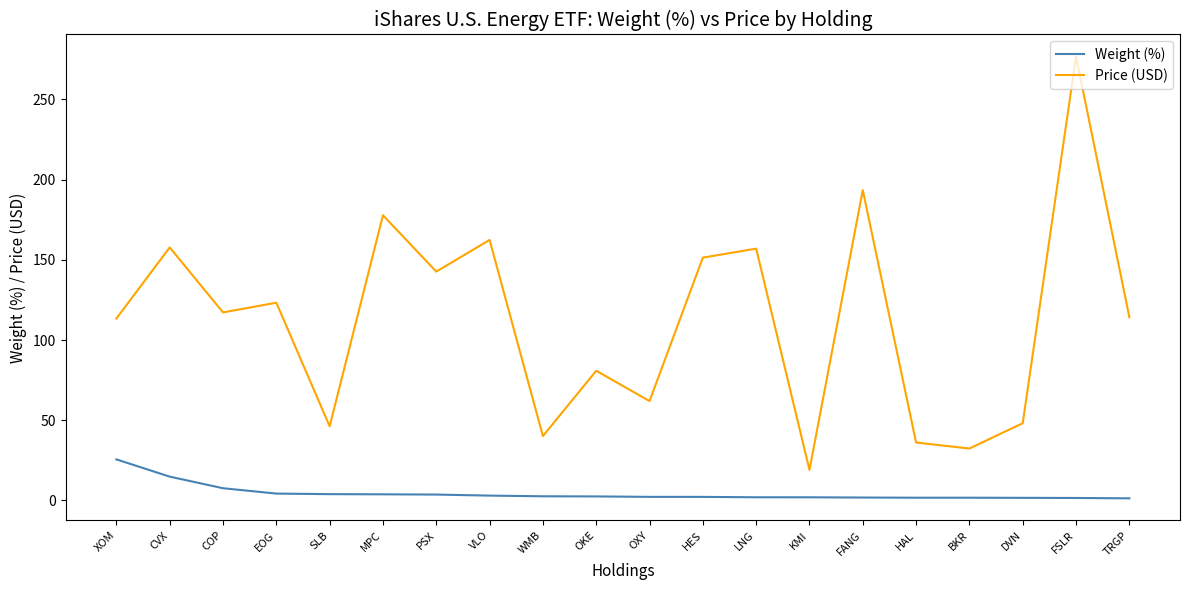

Which series has the largest total across all categories?

Price (USD)